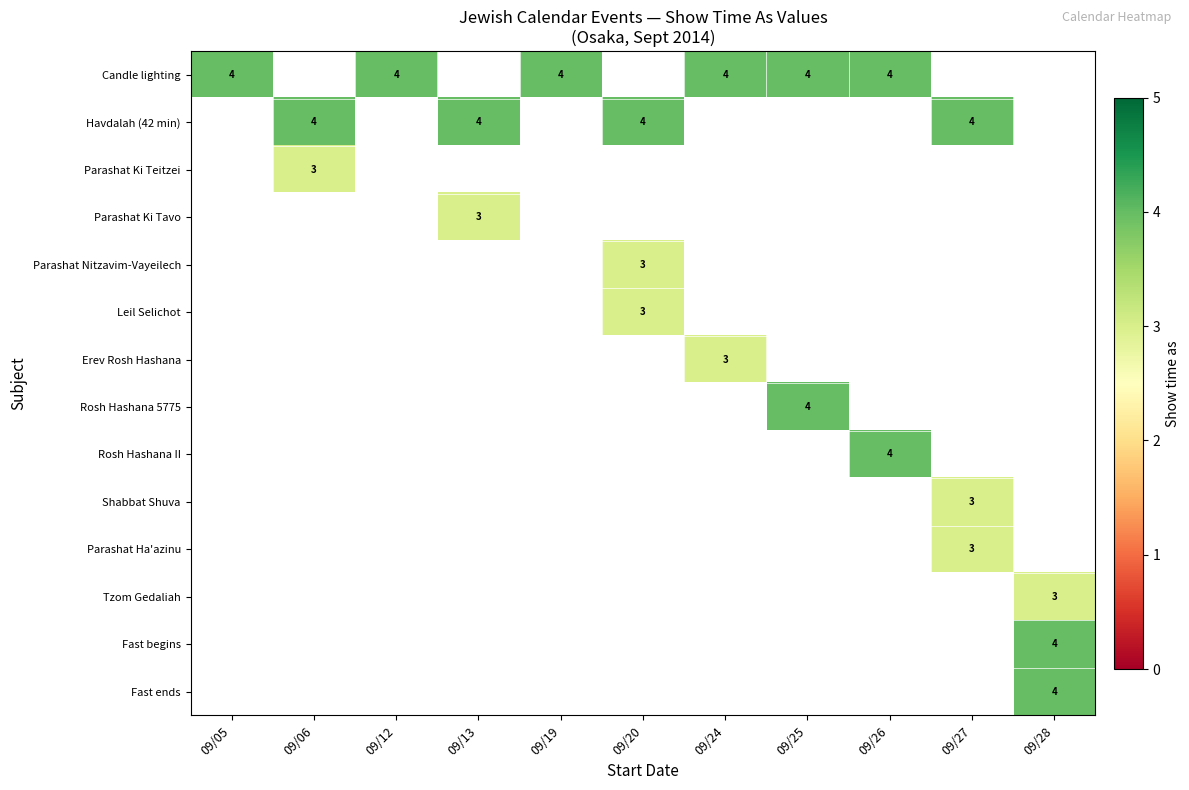

True or false: Parashat Ki Teitzei has a value of 2 at 09/06.

False